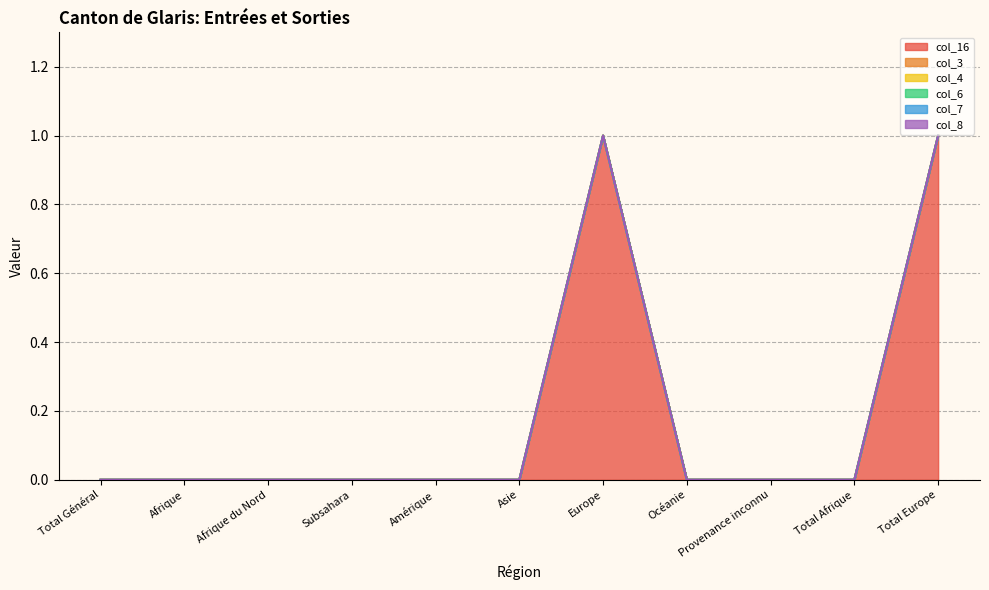

Reading left to right, what are all the values shown in this chart?

col_16: Total Général=0	Afrique=0	Afrique du Nord=0	Subsahara=0	Amérique=0	Asie=0	Europe=1	Océanie=0	Provenance inconnu=0	Total Afrique=0	Total Europe=1
col_3: Total Général=0	Afrique=0	Afrique du Nord=0	Subsahara=0	Amérique=0	Asie=0	Europe=0	Océanie=0	Provenance inconnu=0	Total Afrique=0	Total Europe=0
col_4: Total Général=0	Afrique=0	Afrique du Nord=0	Subsahara=0	Amérique=0	Asie=0	Europe=0	Océanie=0	Provenance inconnu=0	Total Afrique=0	Total Europe=0
col_6: Total Général=0	Afrique=0	Afrique du Nord=0	Subsahara=0	Amérique=0	Asie=0	Europe=0	Océanie=0	Provenance inconnu=0	Total Afrique=0	Total Europe=0
col_7: Total Général=0	Afrique=0	Afrique du Nord=0	Subsahara=0	Amérique=0	Asie=0	Europe=0	Océanie=0	Provenance inconnu=0	Total Afrique=0	Total Europe=0
col_8: Total Général=0	Afrique=0	Afrique du Nord=0	Subsahara=0	Amérique=0	Asie=0	Europe=0	Océanie=0	Provenance inconnu=0	Total Afrique=0	Total Europe=0